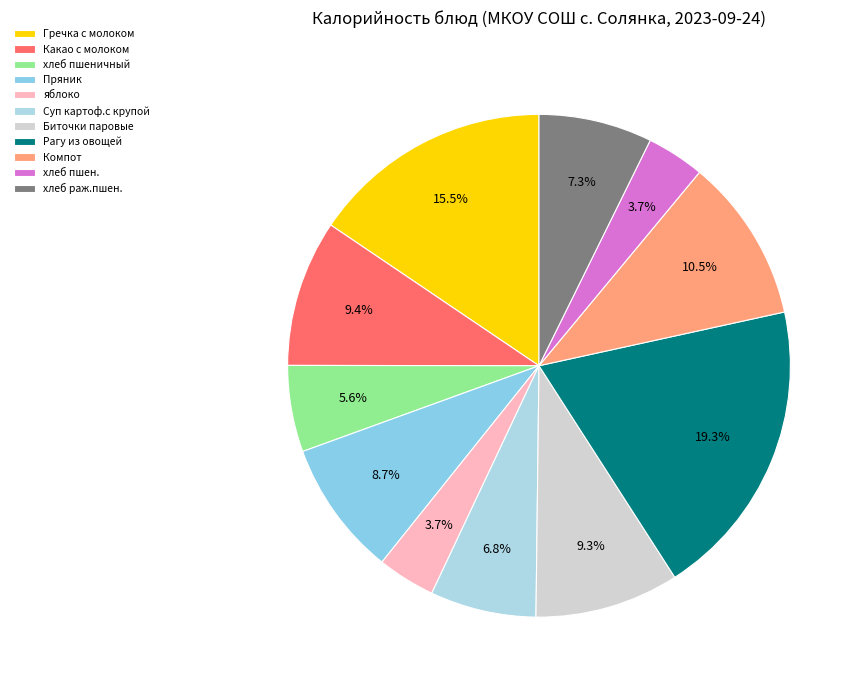

Which category has the biggest portion of the pie?

Рагу из овощей